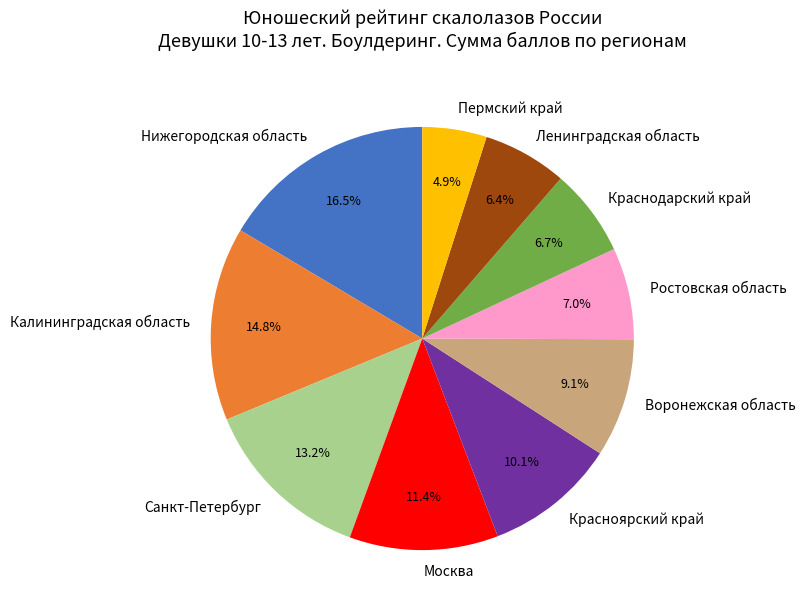

Is there a majority slice in this chart?

No